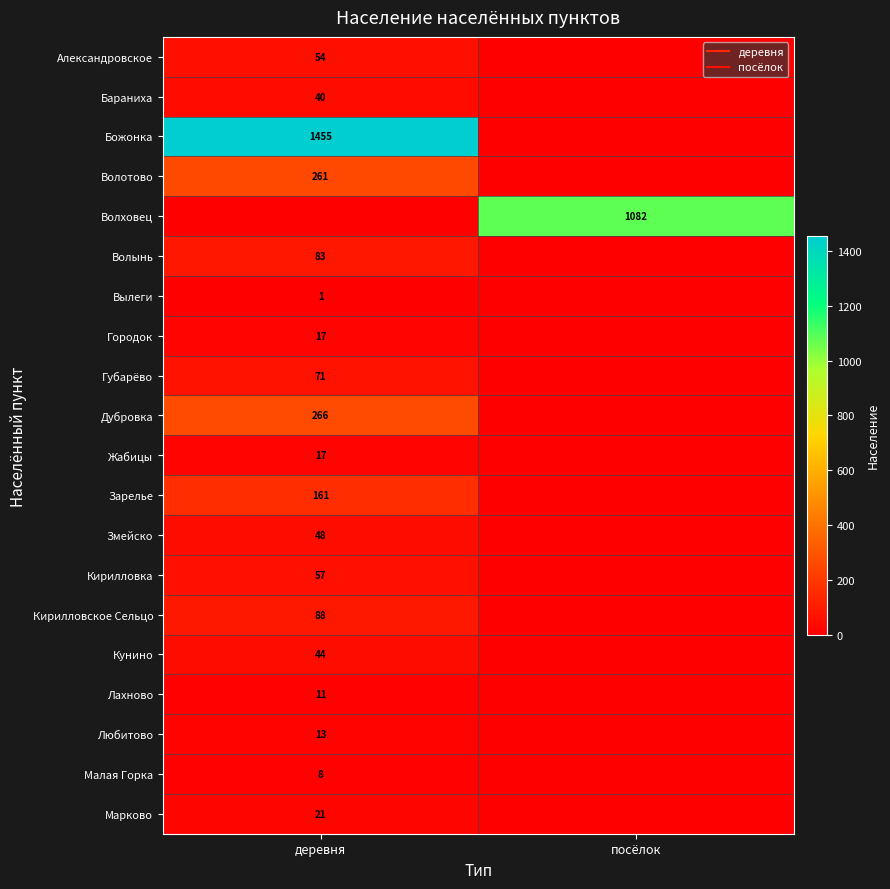

Which series changed the most between деревня and посёлок?

Божонка